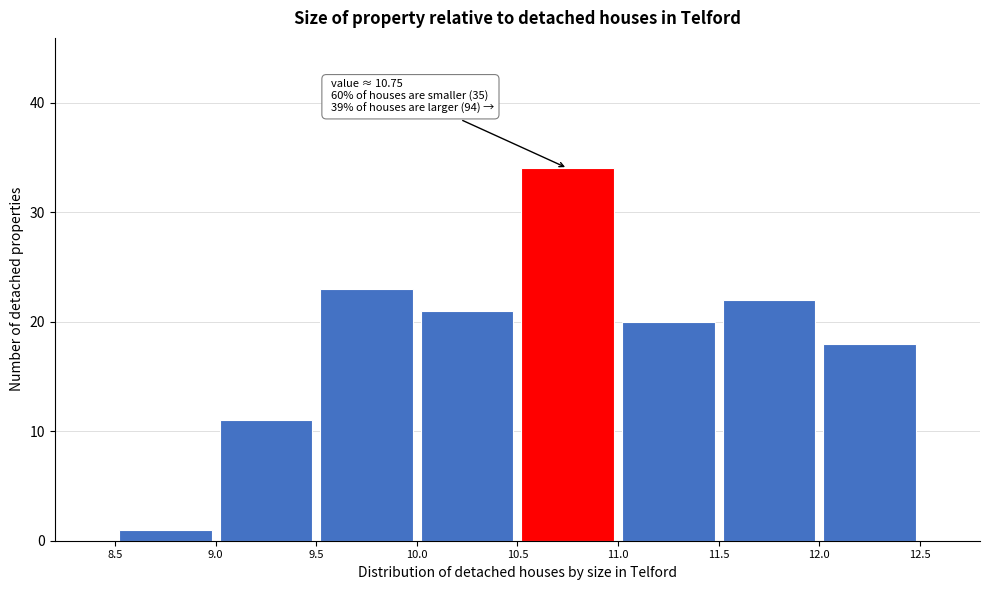

Over which range of the x-axis is the bar tallest?

10.5 to 11.0